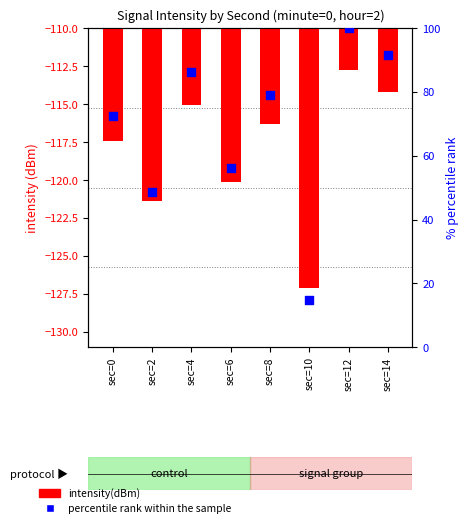

What is the total value across all series at sec=10?

-112.4